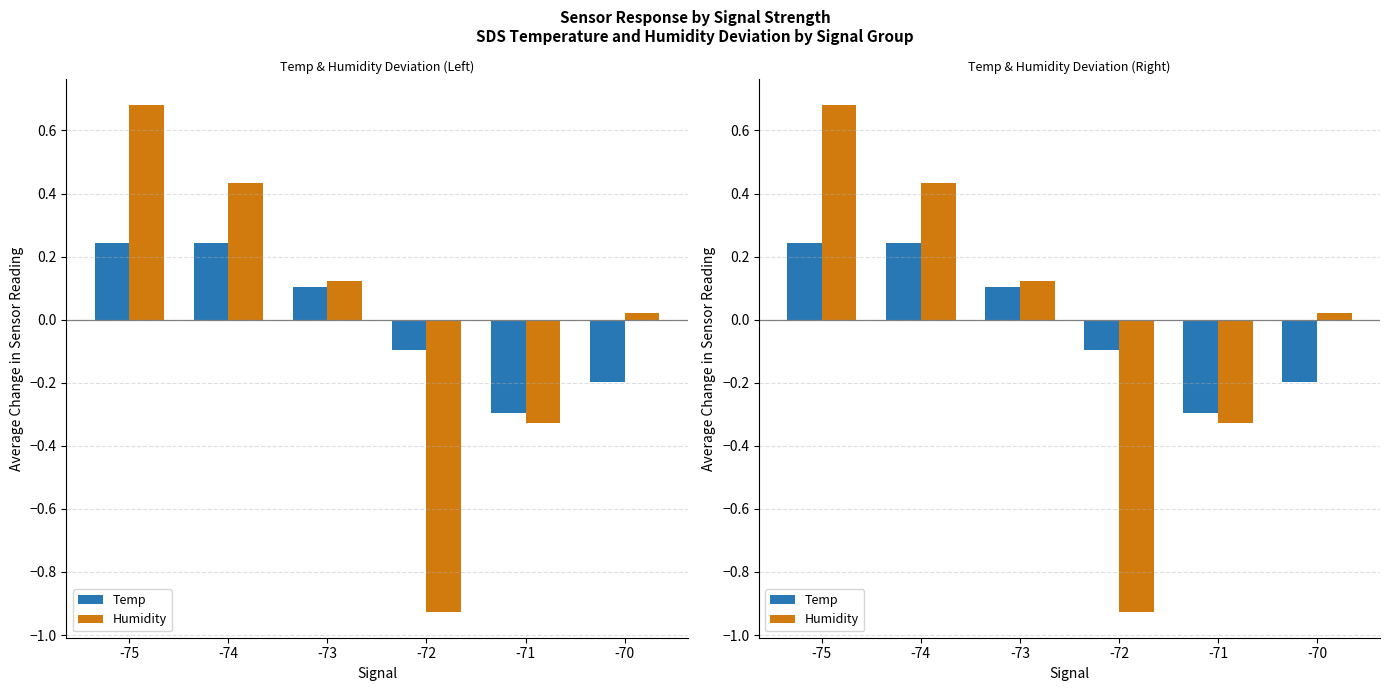

At which label does Humidity reach its minimum?

-72